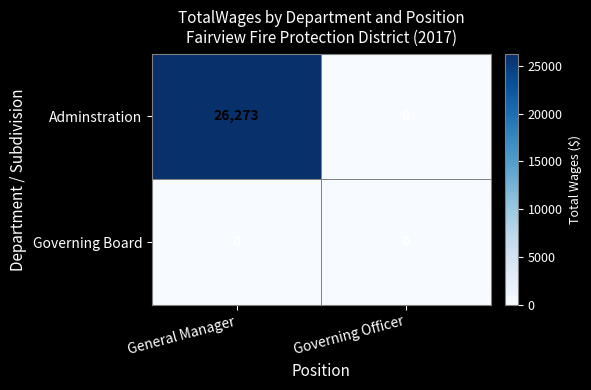

Which series has the largest total across all categories?

Adminstration